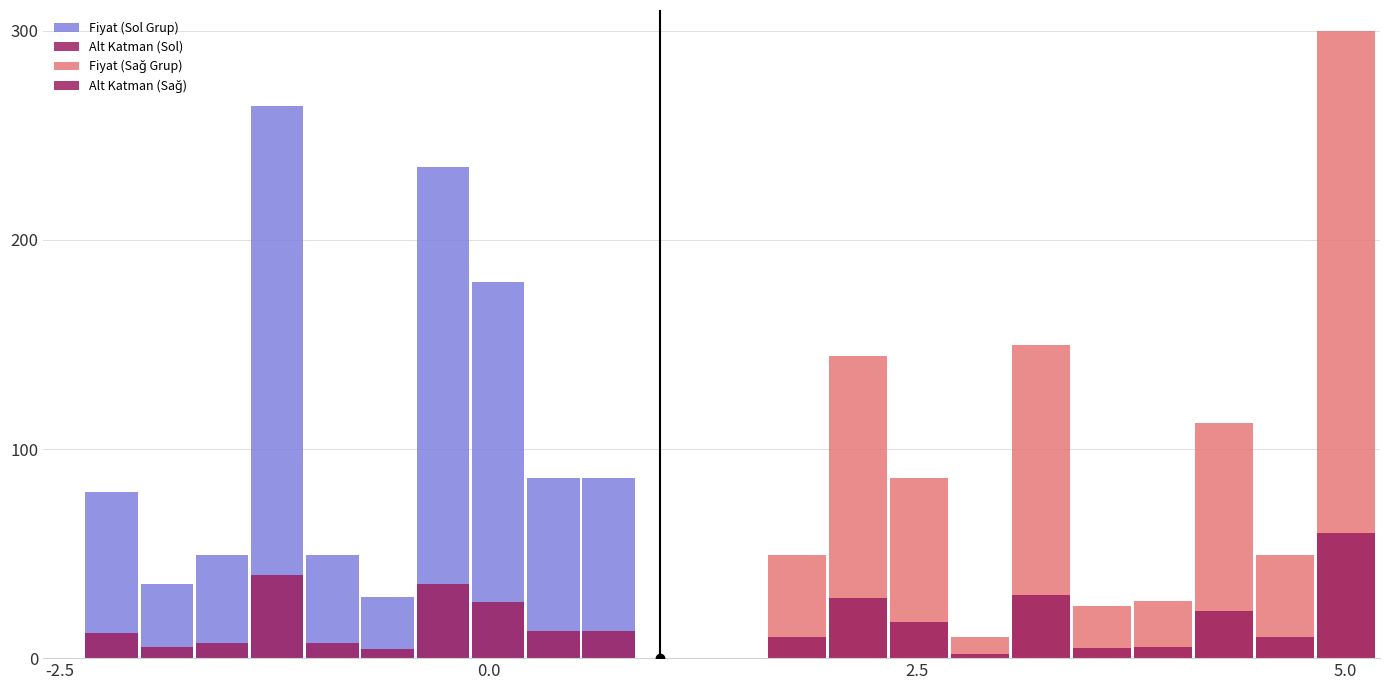

How many groups of bars are there?

10